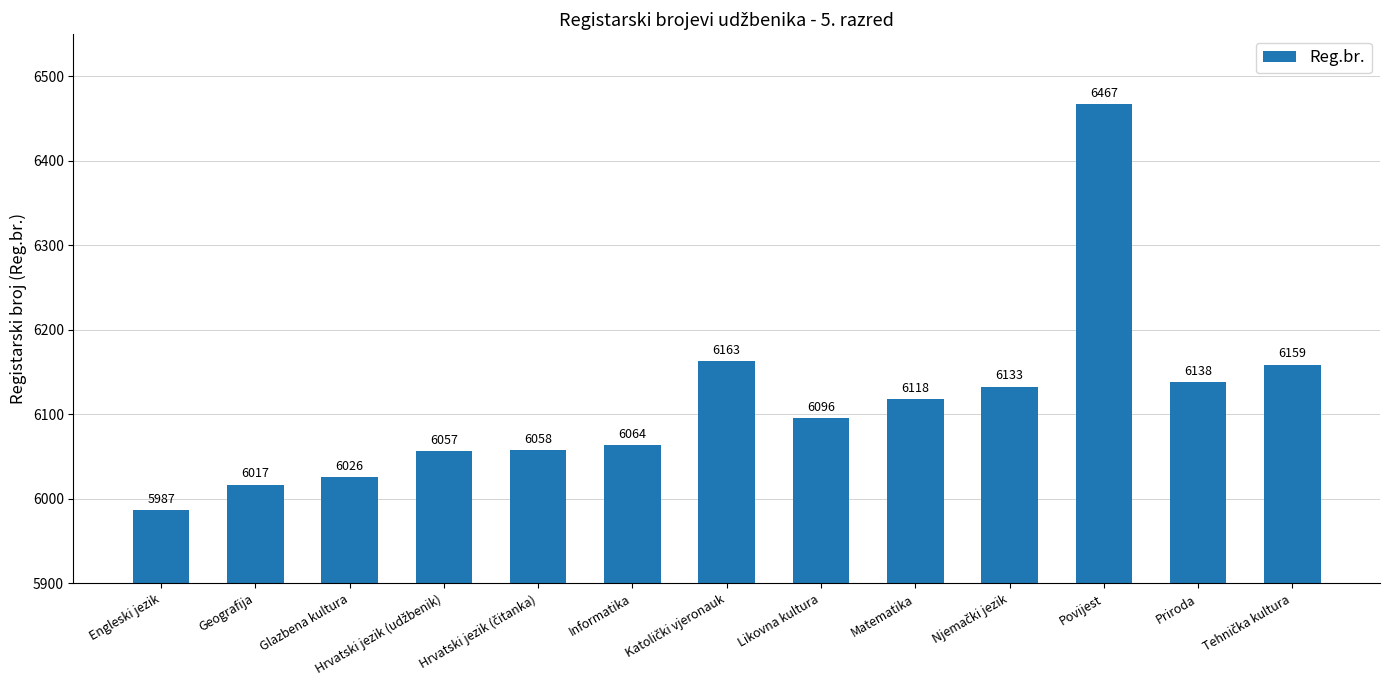

What is the smallest value displayed?

5987